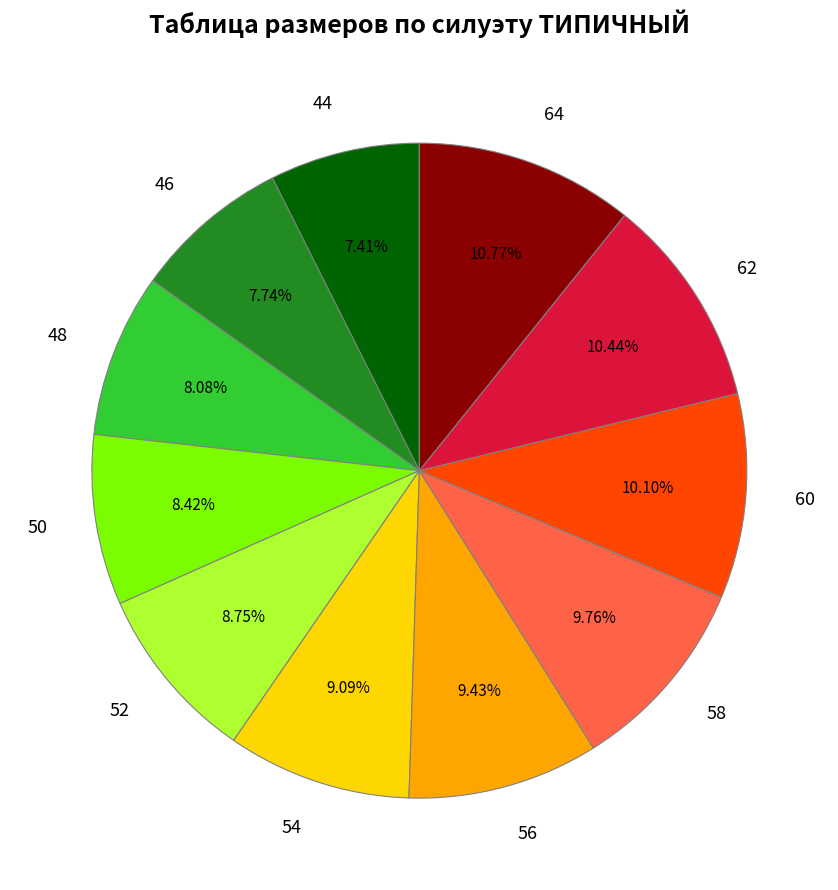

What portion of the pie excludes 48?

91.9%